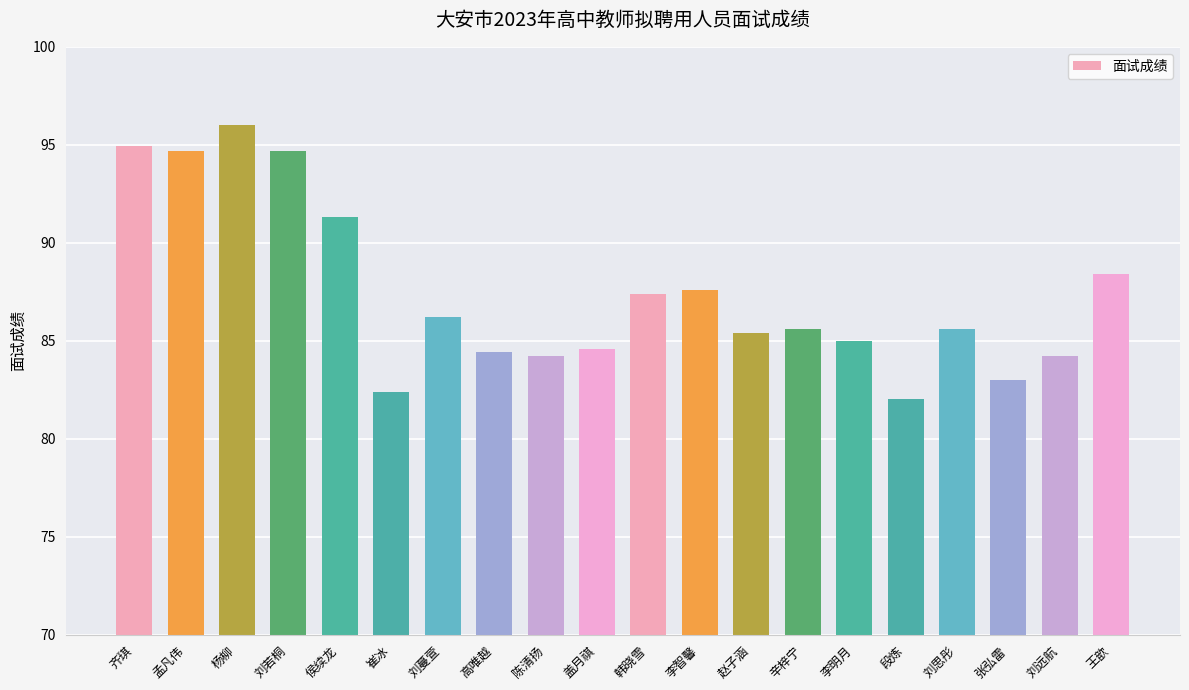

Reading left to right, transcribe all the data shown in this chart.

齐琪=95.0	孟凡伟=94.7	杨柳=96.0	刘若桐=94.7	侯续龙=91.3	崔冰=82.4	刘蔓萱=86.2	高唯越=84.4	陈清扬=84.2	盖月祺=84.6	韩晓雪=87.4	李智馨=87.6	赵子涵=85.4	辛梓宁=85.6	李明月=85.0	段炼=82.0	刘思彤=85.6	张弘雷=83.0	刘远航=84.2	王歆=88.4